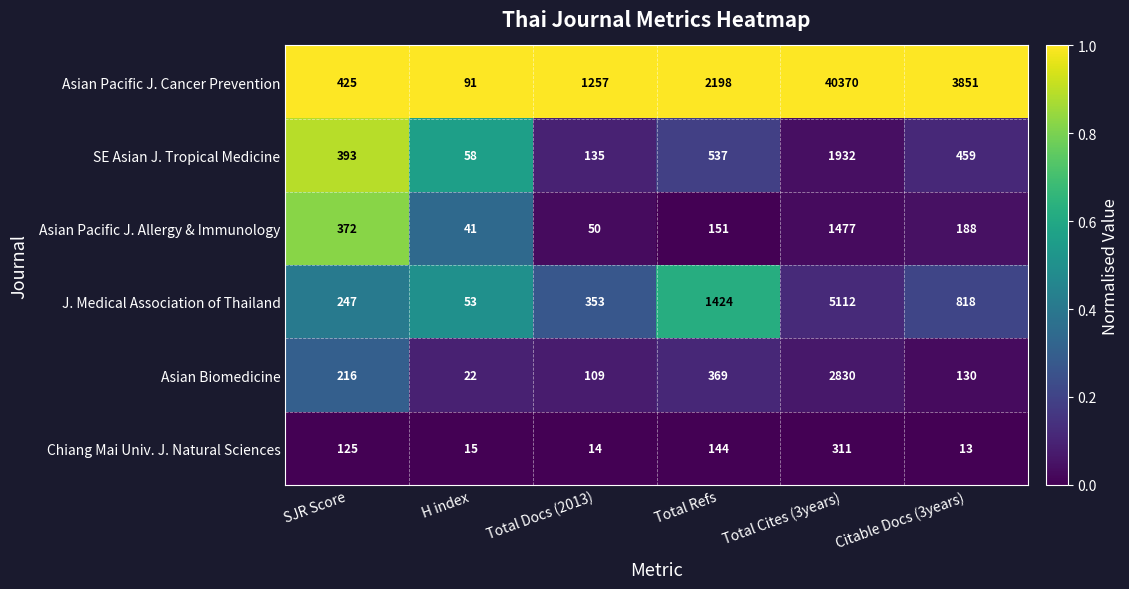

Which label corresponds to the smallest value in the chart?

Citable Docs (3years)